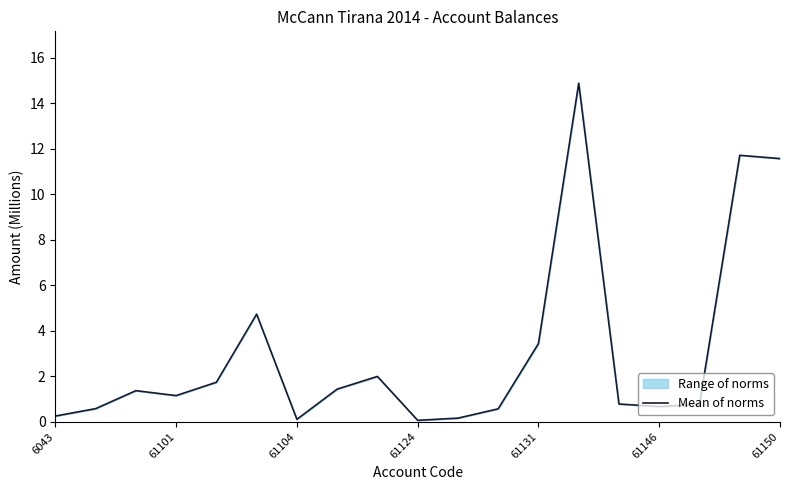

How many lines are shown in the chart?

1